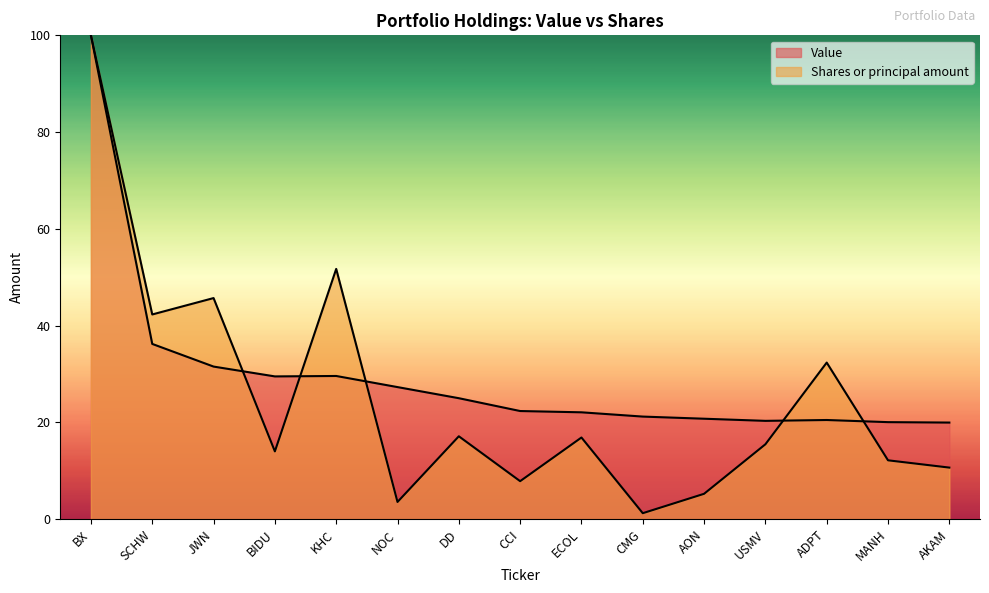

What is the highest value of the Value series?

100.0